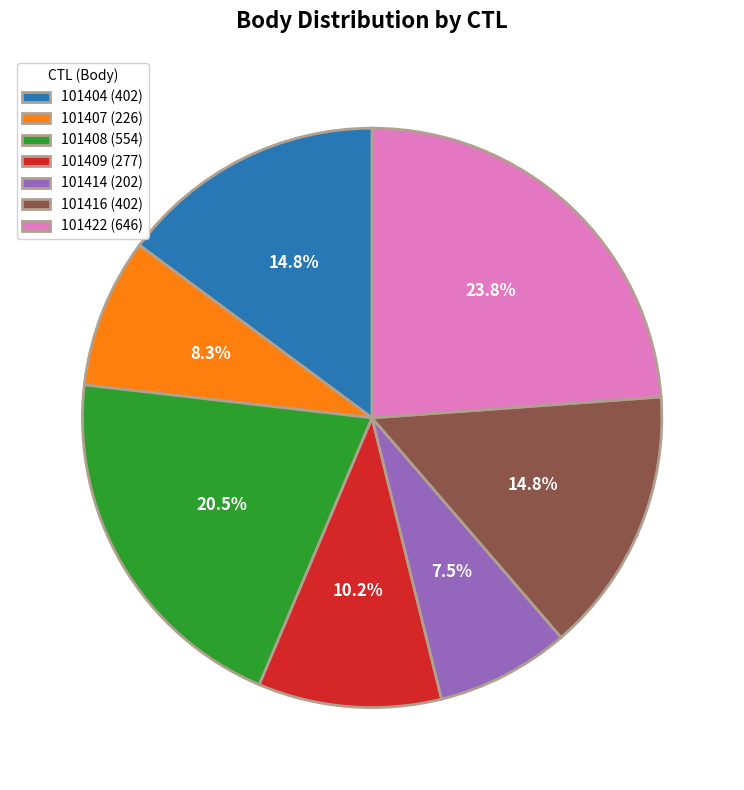

Is there a majority slice in this chart?

No